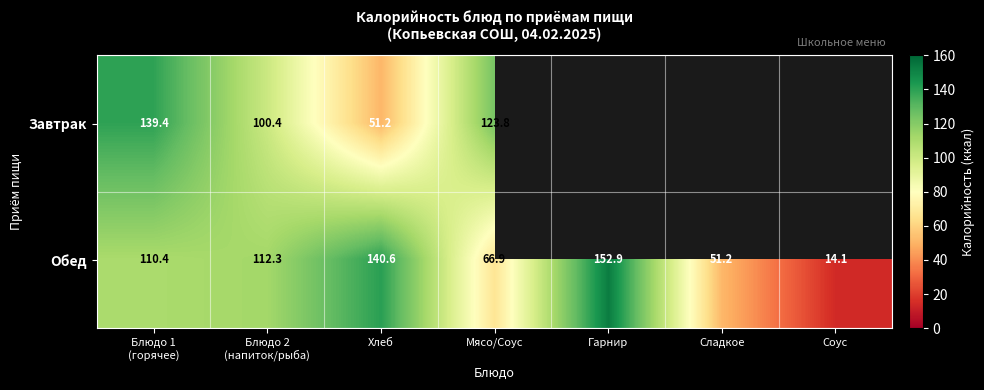

At Мясо/Соус, list the series in order from smallest to largest.

Обед, Завтрак